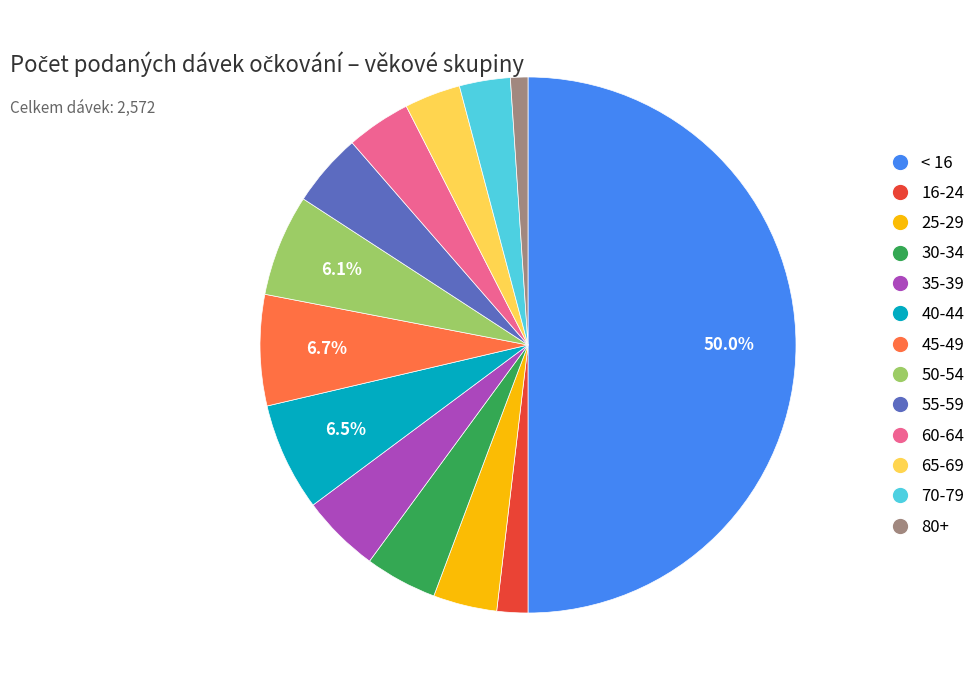

Between 60-64 and 50-54, which is larger?

50-54